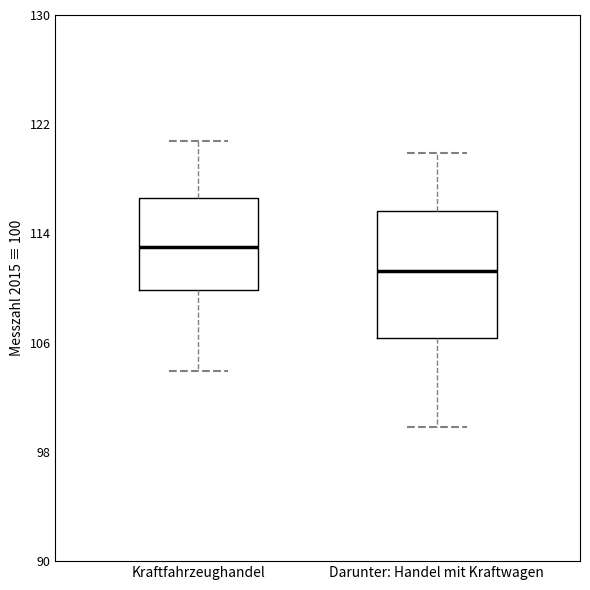

Reading left to right, transcribe this box plot: for each box, give where its median line is, the range the box spans, and where its two whiskers end, as read against the y-axis. The values are not printed on the chart, so give them approximately, as read against the axis.

Kraftfahrzeughandel: median 113, box 110 to 117, whiskers 104 to 121
Darunter: Handel mit Kraftwagen: median 111, box 106 to 116, whiskers 100 to 120